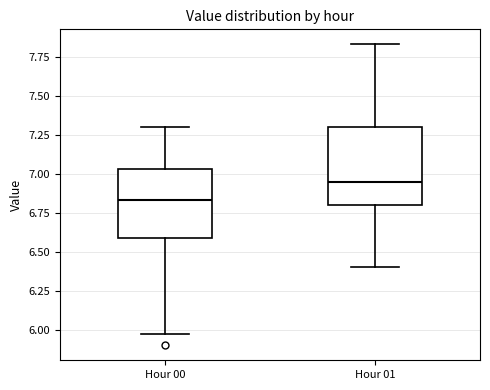

Where does the upper whisker of the box for Hour 01 end on the y-axis? The values are not printed on the chart, so give them approximately, as read against the axis.

7.85